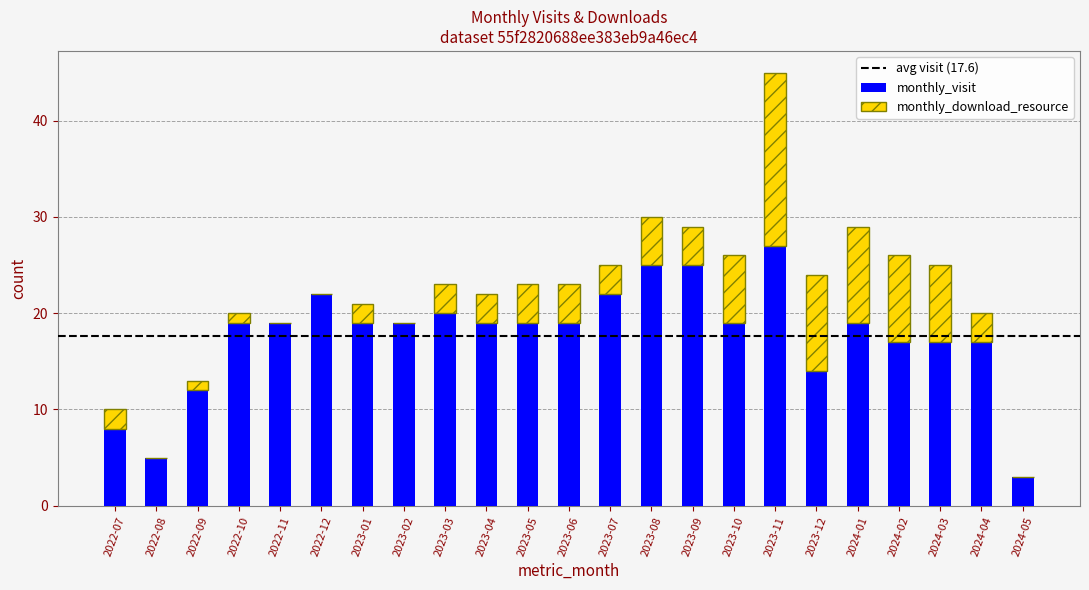

Where is monthly_visit nearest to the value 15?

2023-12